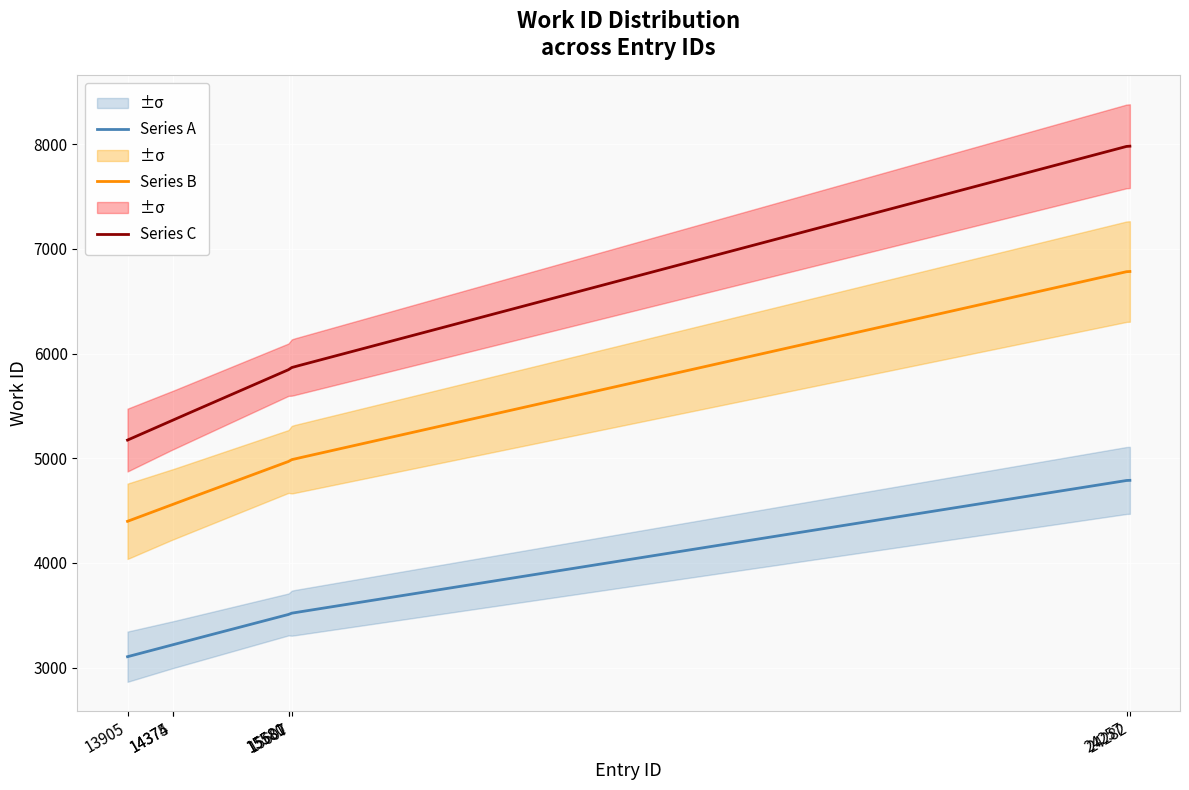

List the labels in order of value, smallest first.

13905, 14374, 14375, 15580, 15581, 15607, 24257, 24282